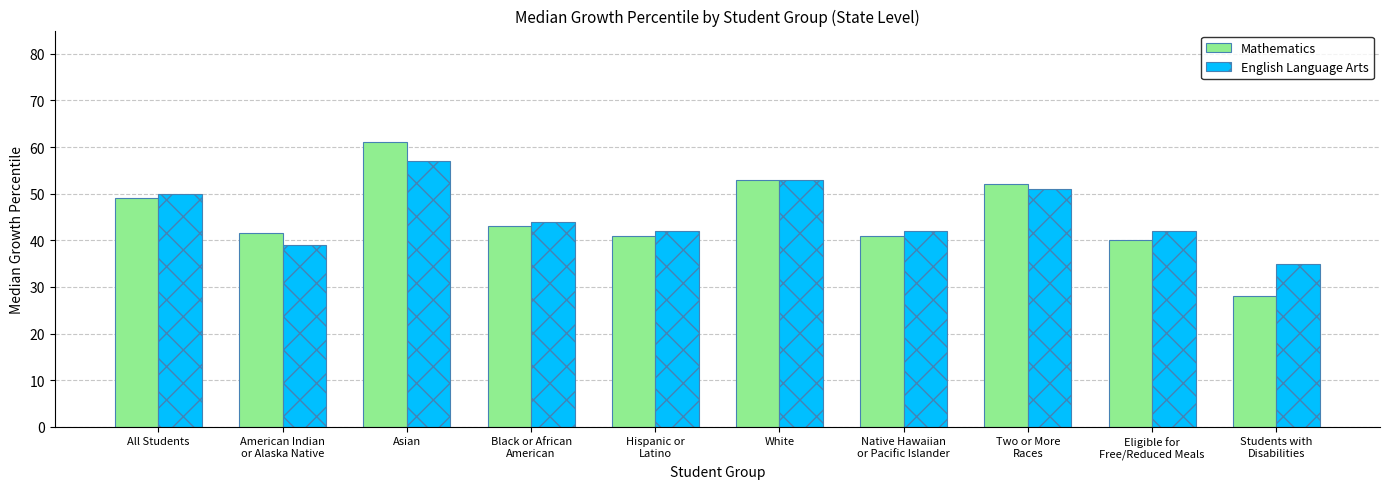

What is the average value of the English Language Arts series?

45.5